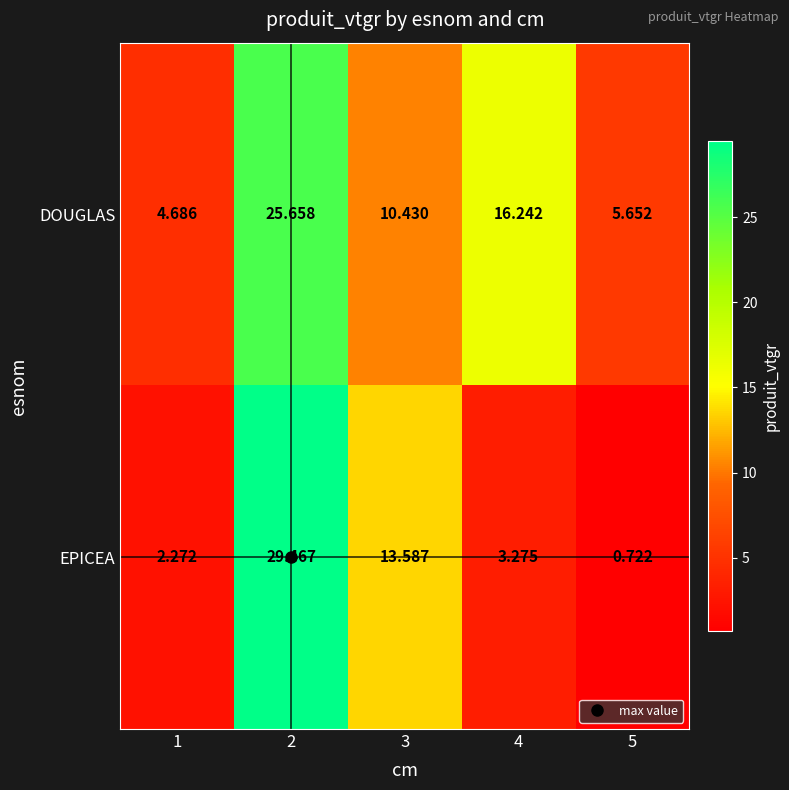

List the series in order of their overall mean, lowest first.

EPICEA, DOUGLAS